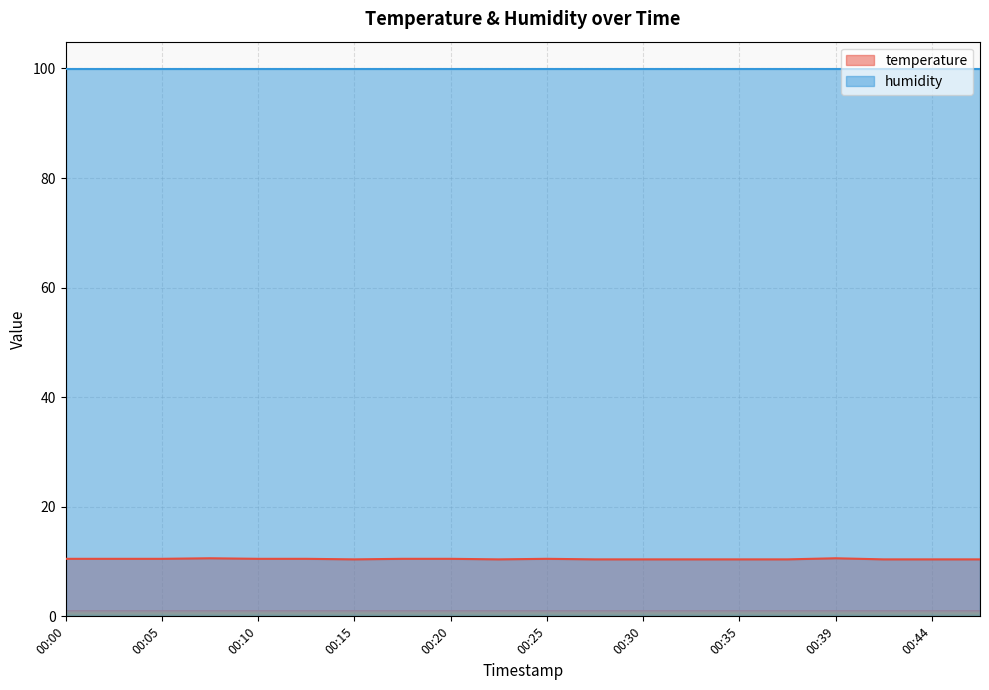

Does the chart display data point markers on the line(s)?

No